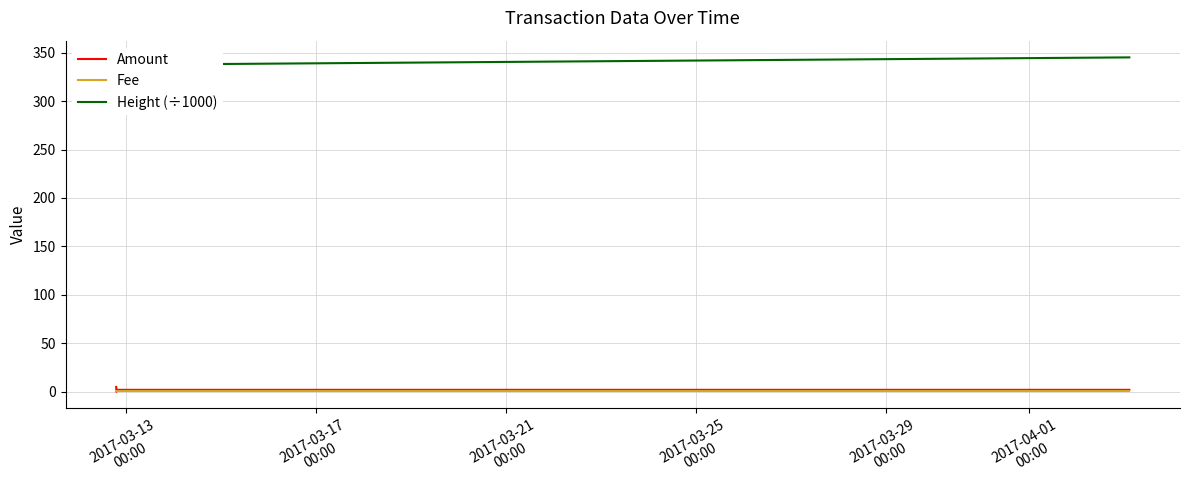

Which series has the widest spread of values?

Height (÷1000)